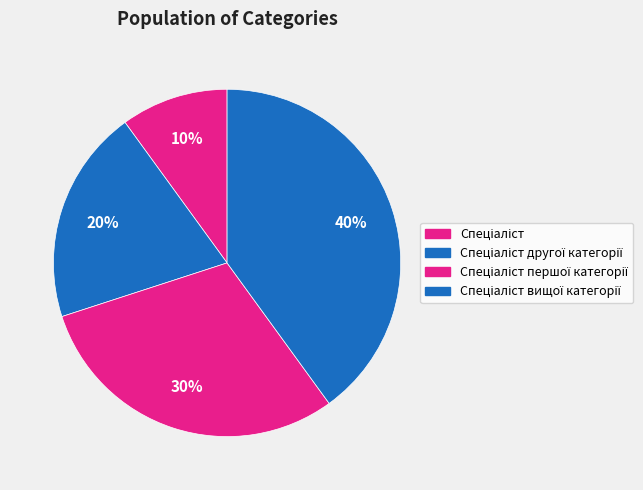

How many slices are in this pie chart?

4